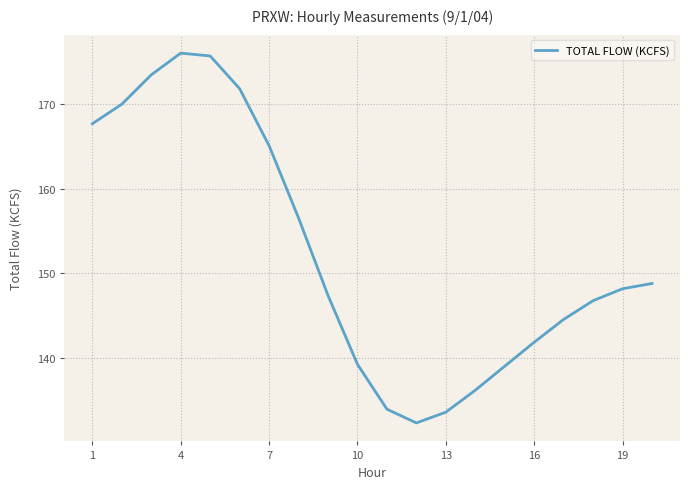

What is the difference between the maximum and minimum values?

43.7